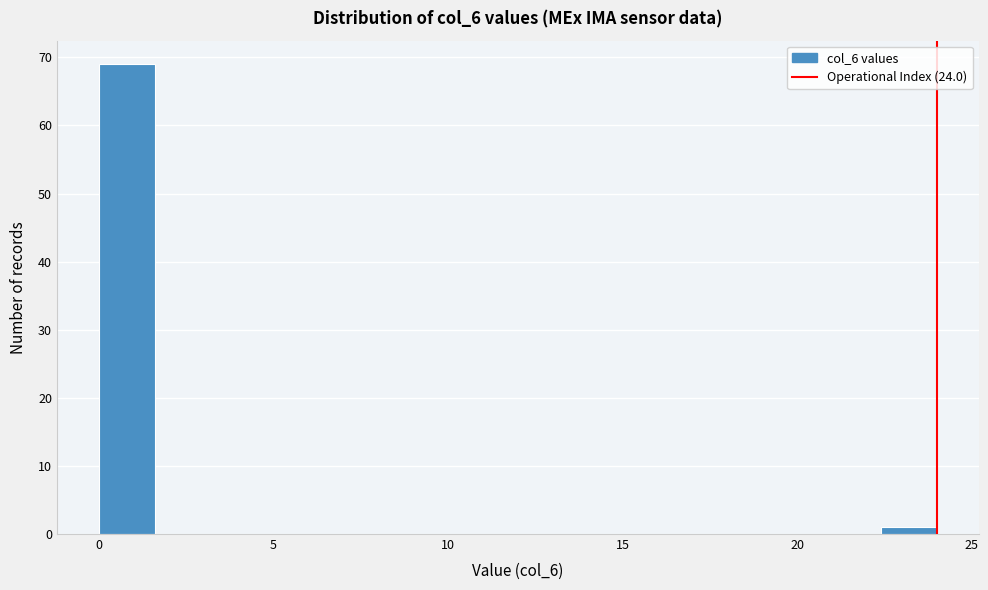

Read against the x-axis, roughly where is the centre of the tallest bar?

1.0